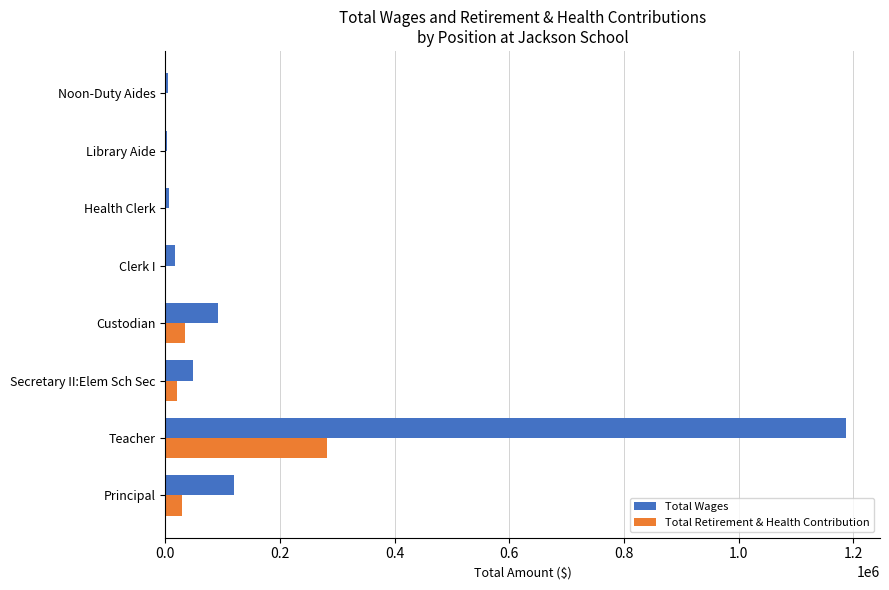

How many data points does each series have?

8